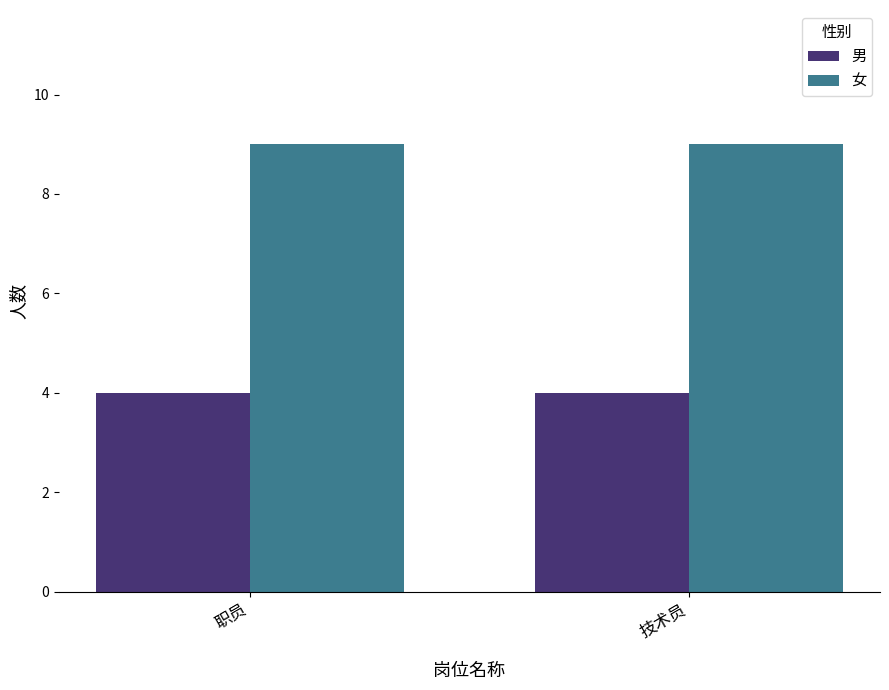

What is the average value of the 男 series?

4